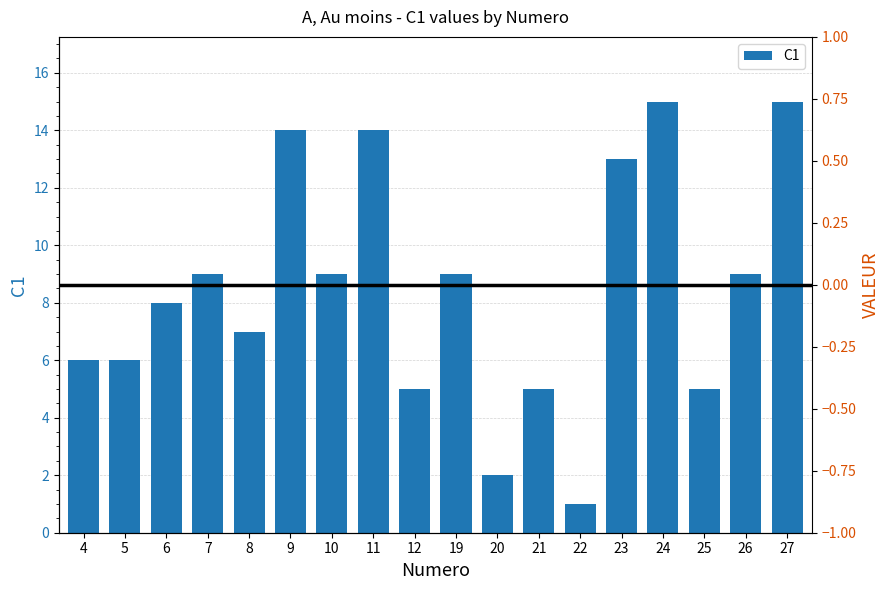

Reading left to right, extract all data points from this chart.

6	6	8	9	7	14	9	14	5	9	2	5	1	13	15	5	9	15